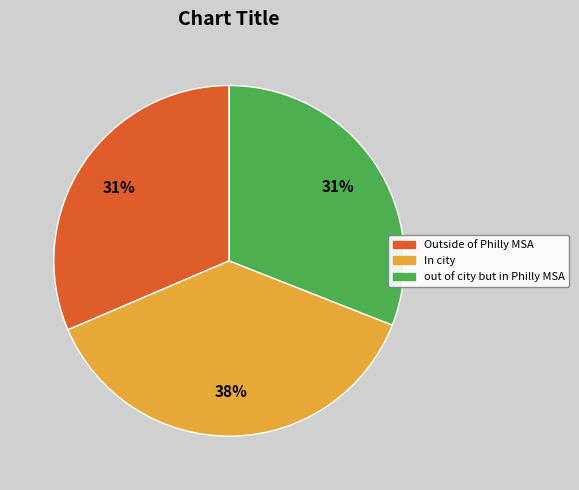

Is there any slice that represents more than half of the pie?

No